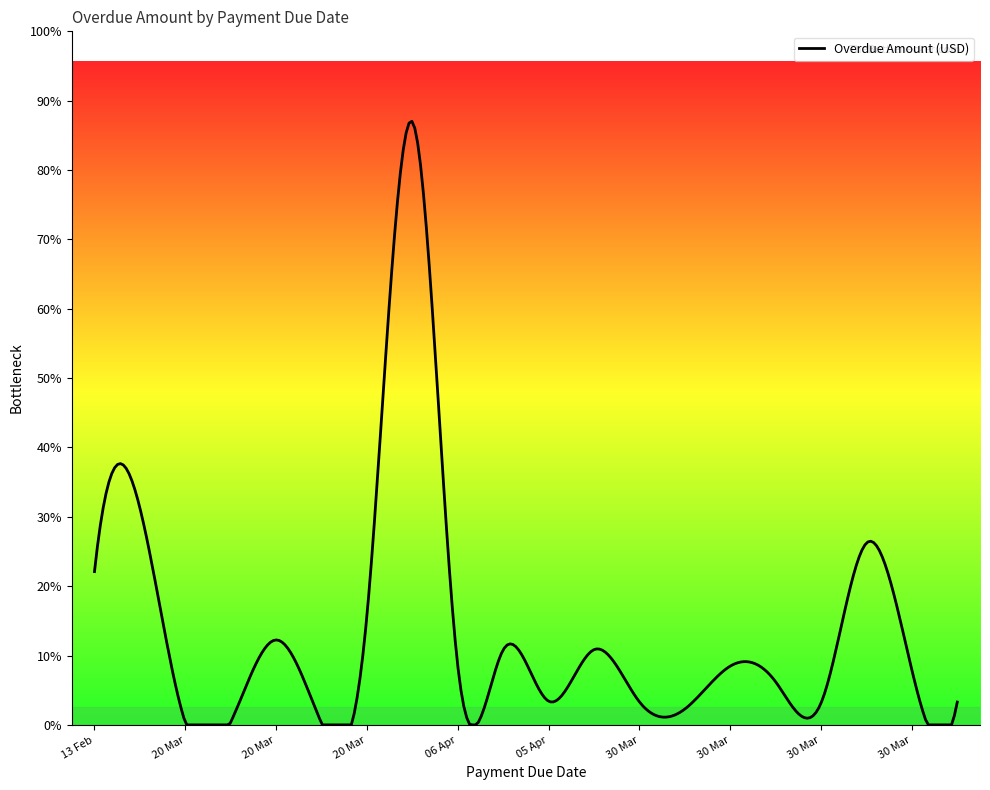

What is the label of the 15th point from the left?

30 Mar